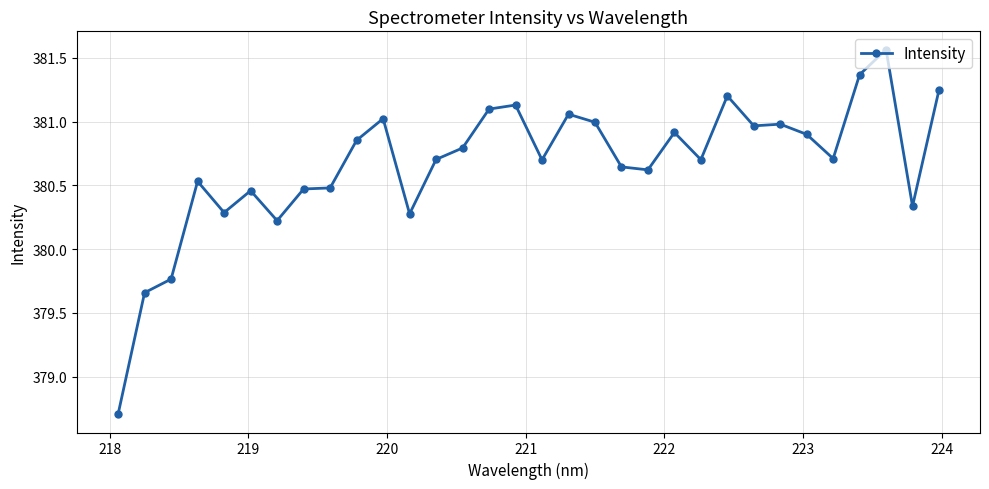

What is the minimum value shown in the chart?

378.7